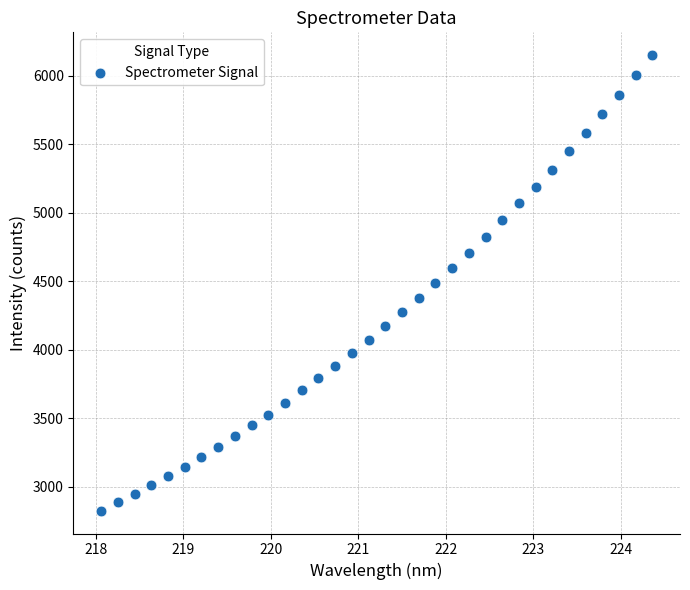

What is the range of Y values (max minus min)?

3328.3